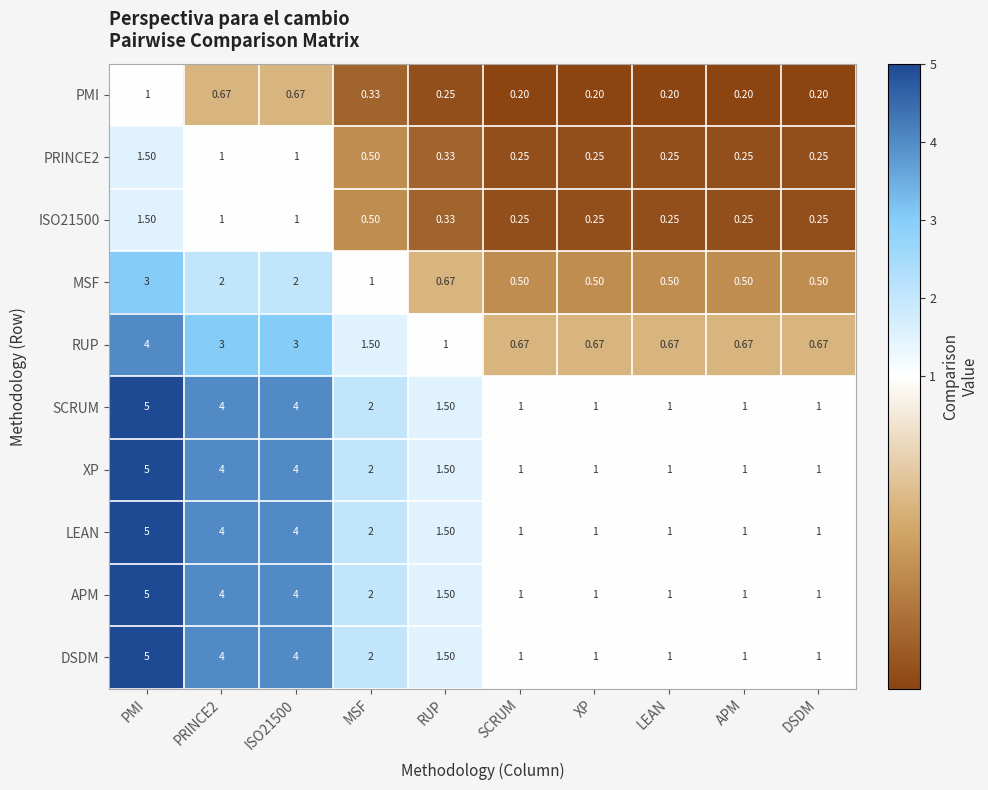

What is the difference between the highest and lowest values at PRINCE2?

3.3